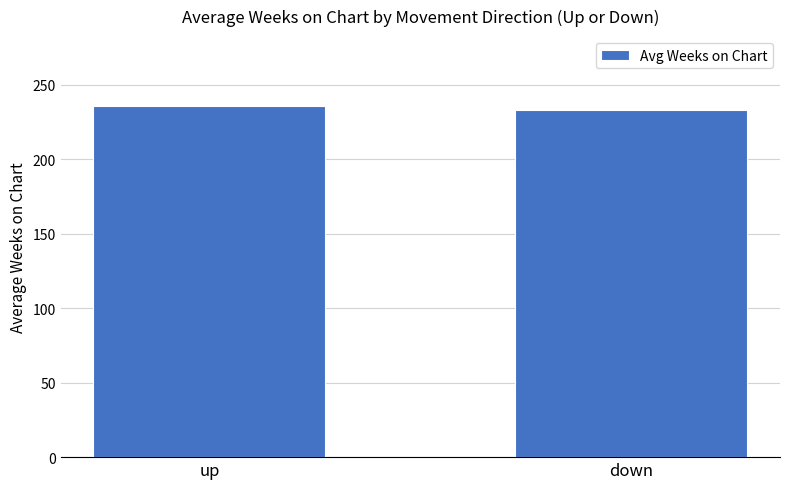

Reading right to left, what are all the values shown in this chart?

down=233.3	up=235.7